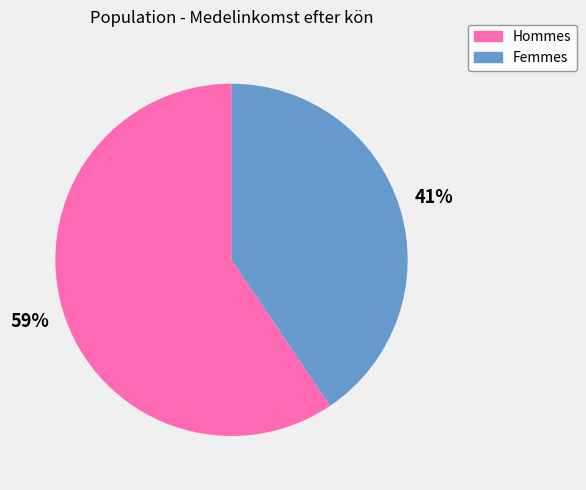

To the nearest percent, what is the average slice percentage?

50%